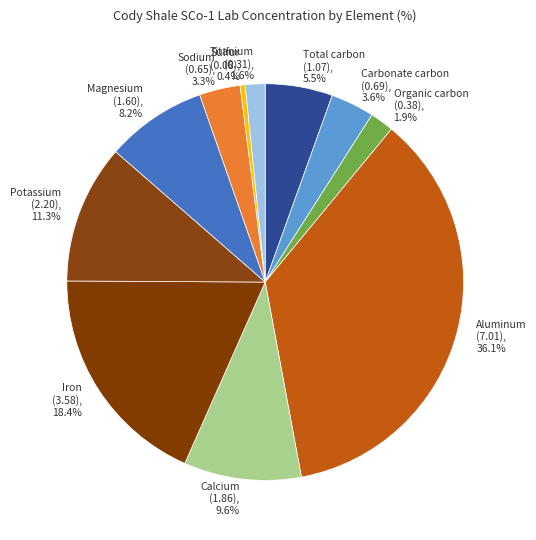

How many segments does this pie chart have?

11